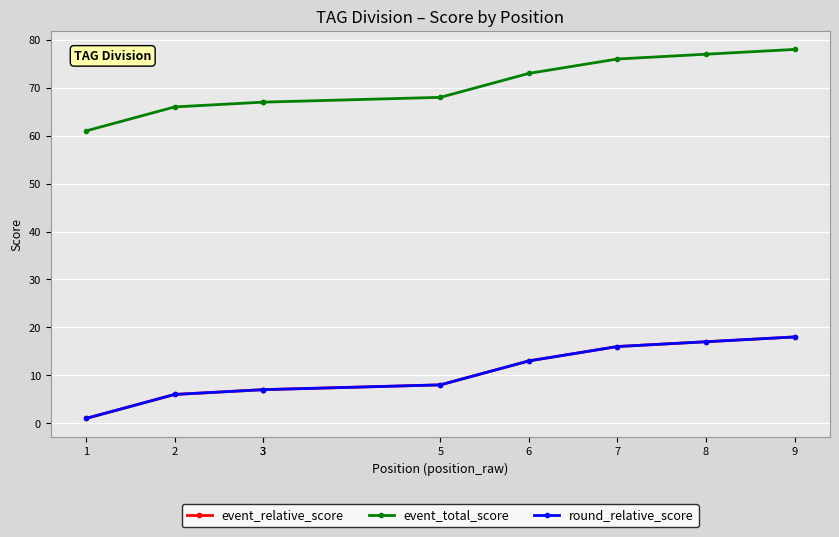

Is it true that event_total_score equals 67 at 3?

True